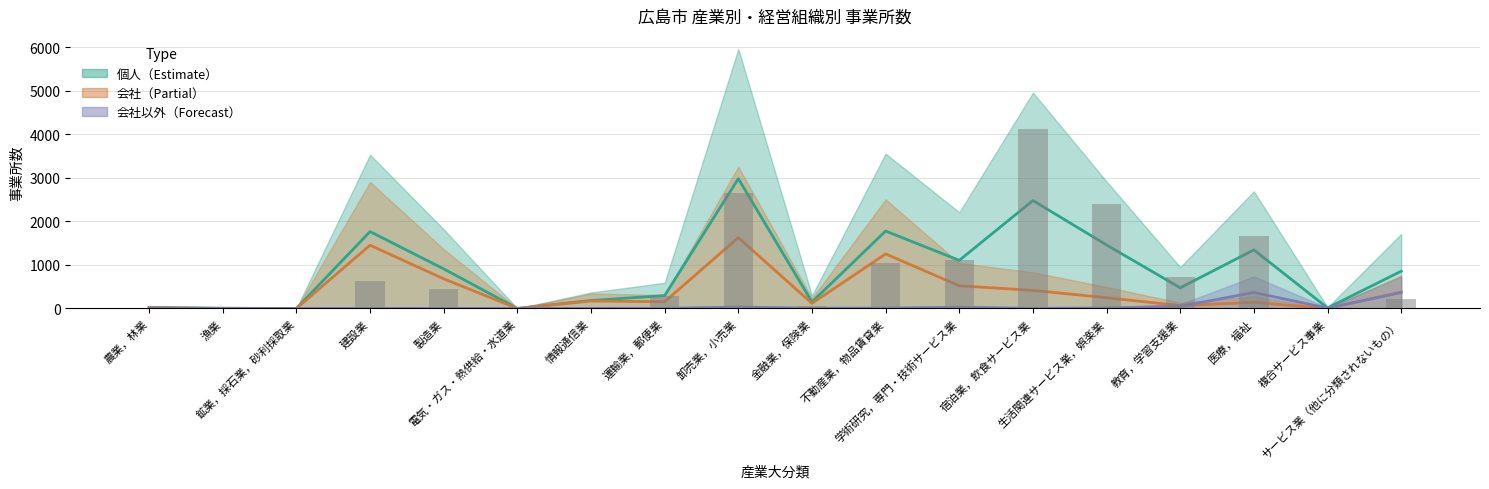

What is the label of the 9th bar from the left?

卸売業，小売業